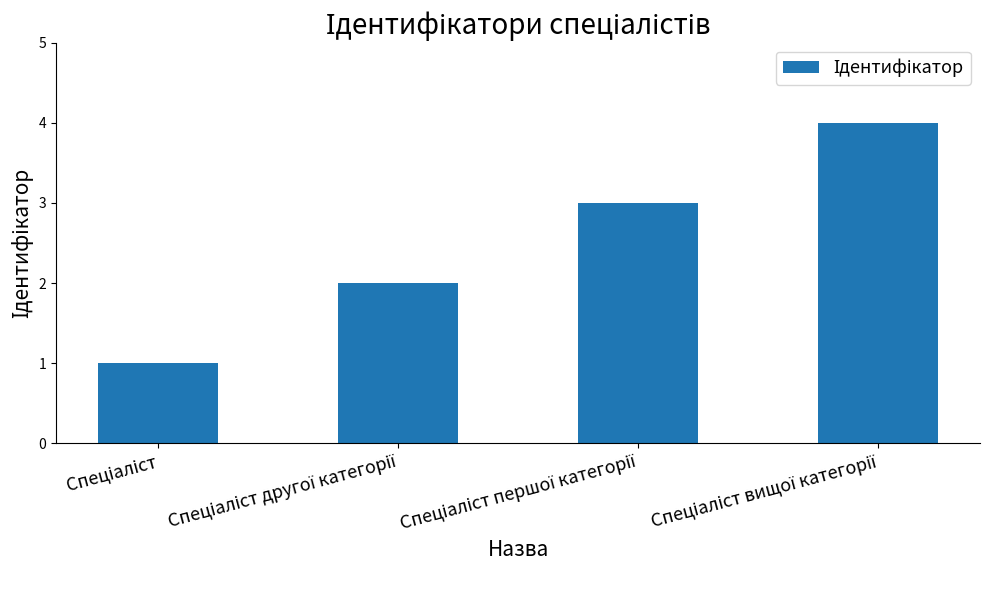

How many values are between 2 and 4?

3